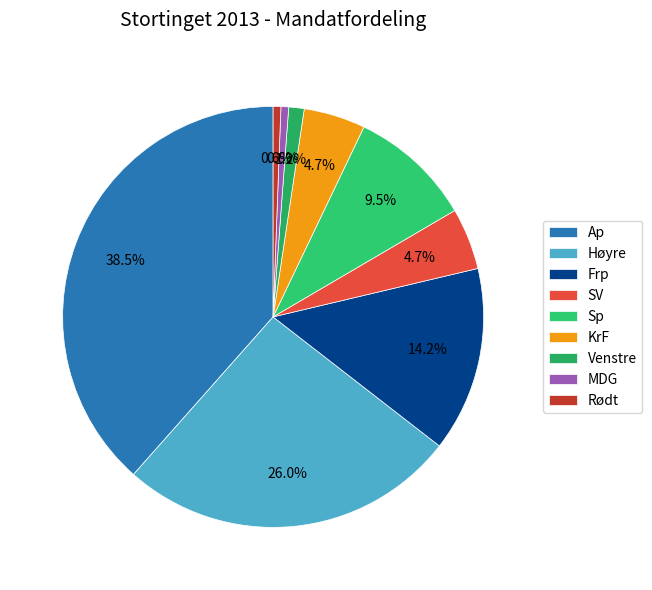

How many segments does this pie chart have?

9